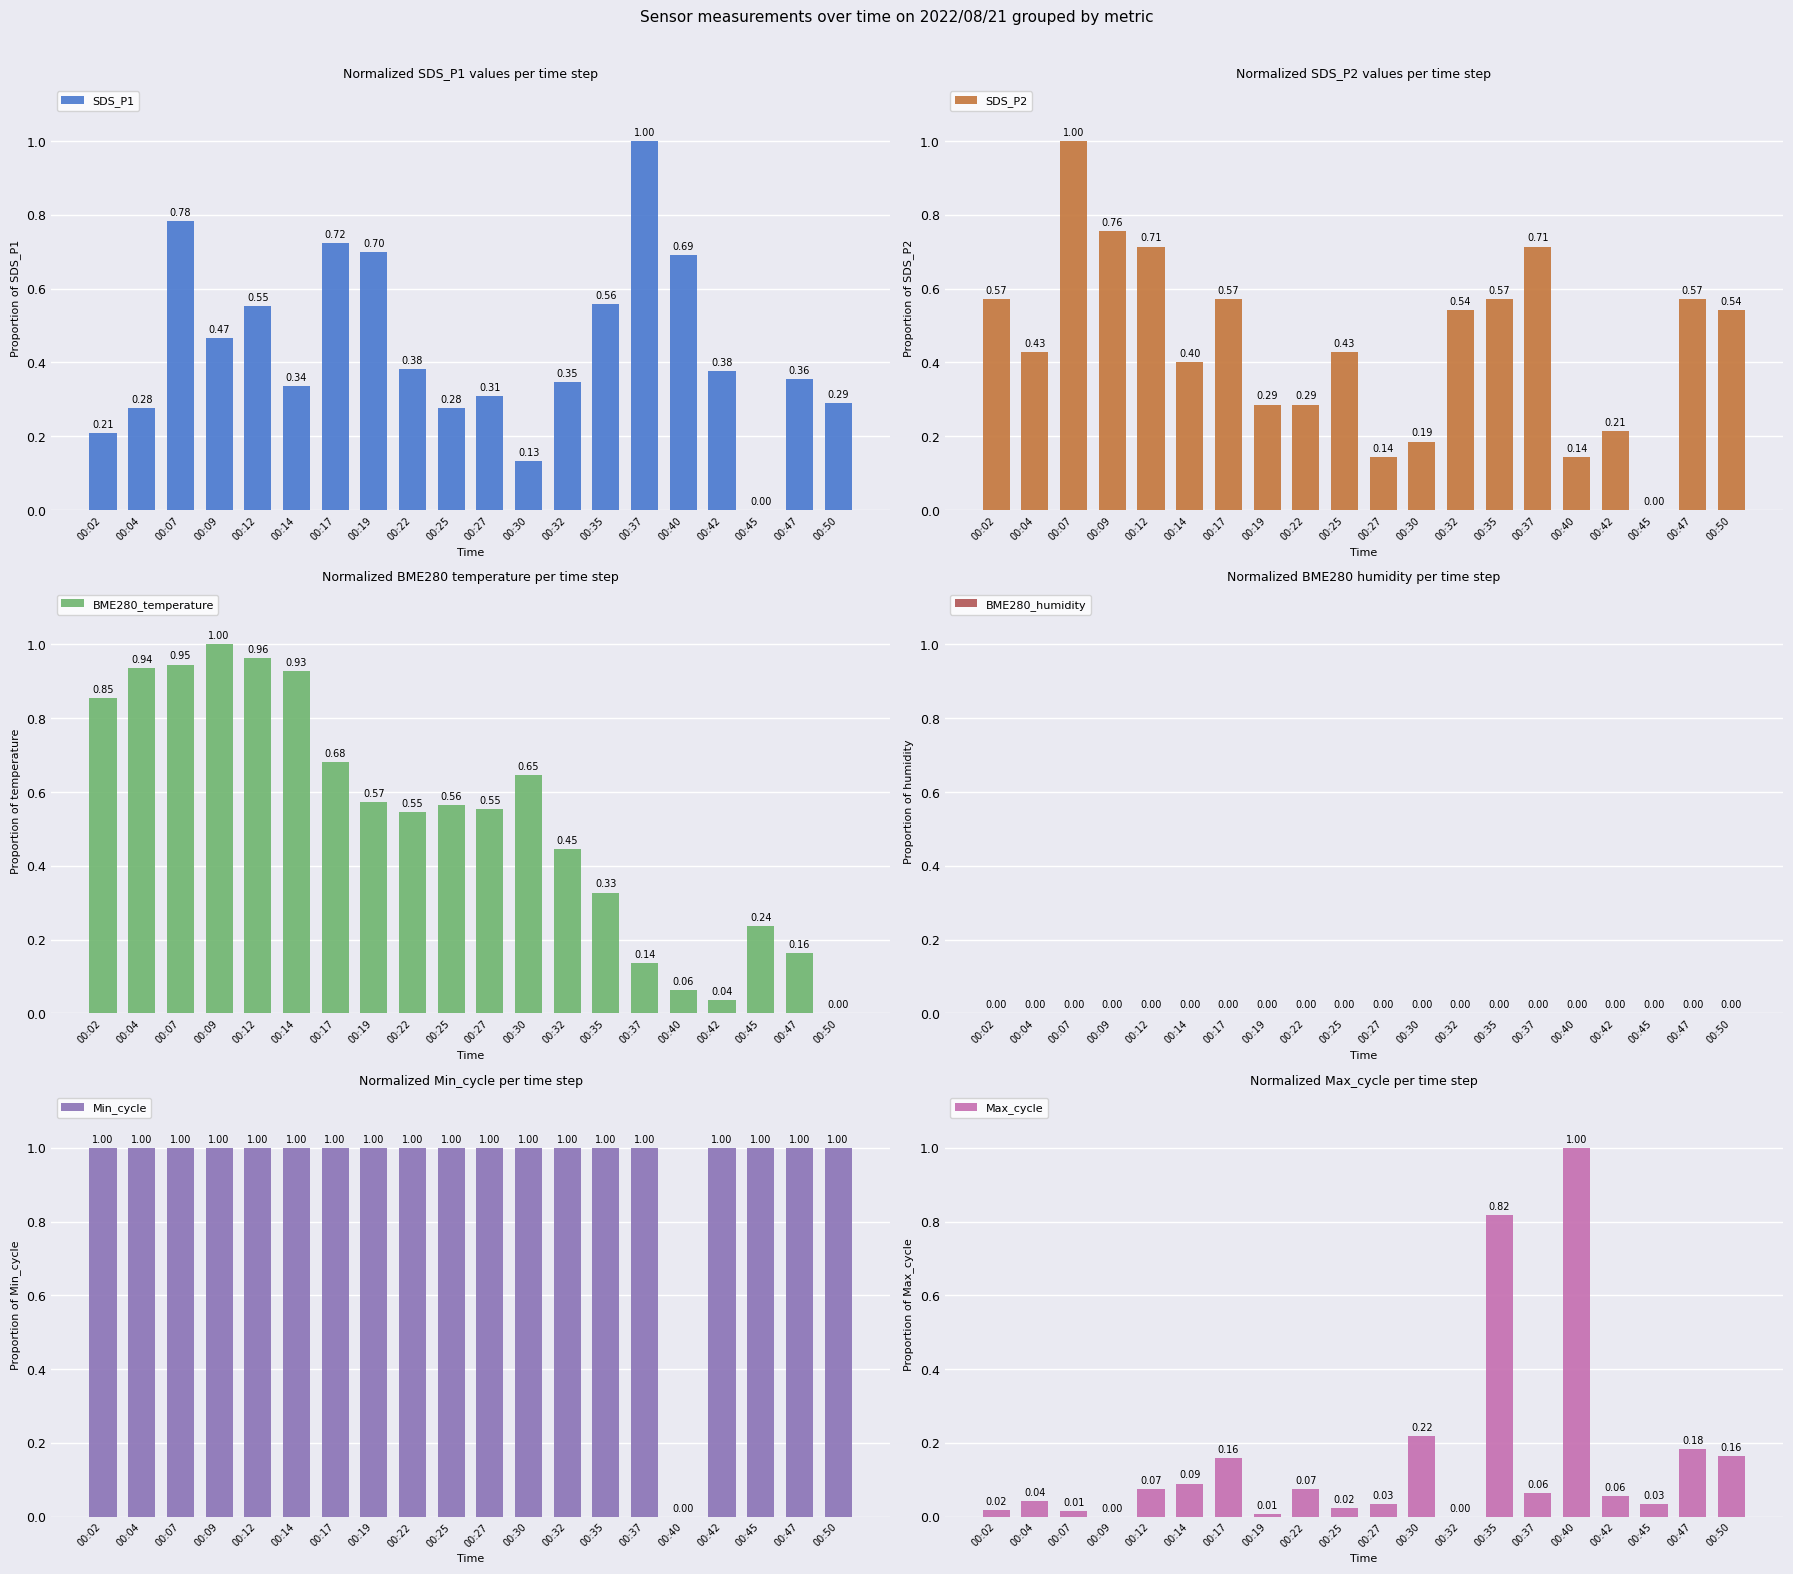

Which series has the widest spread of values?

SDS_P1